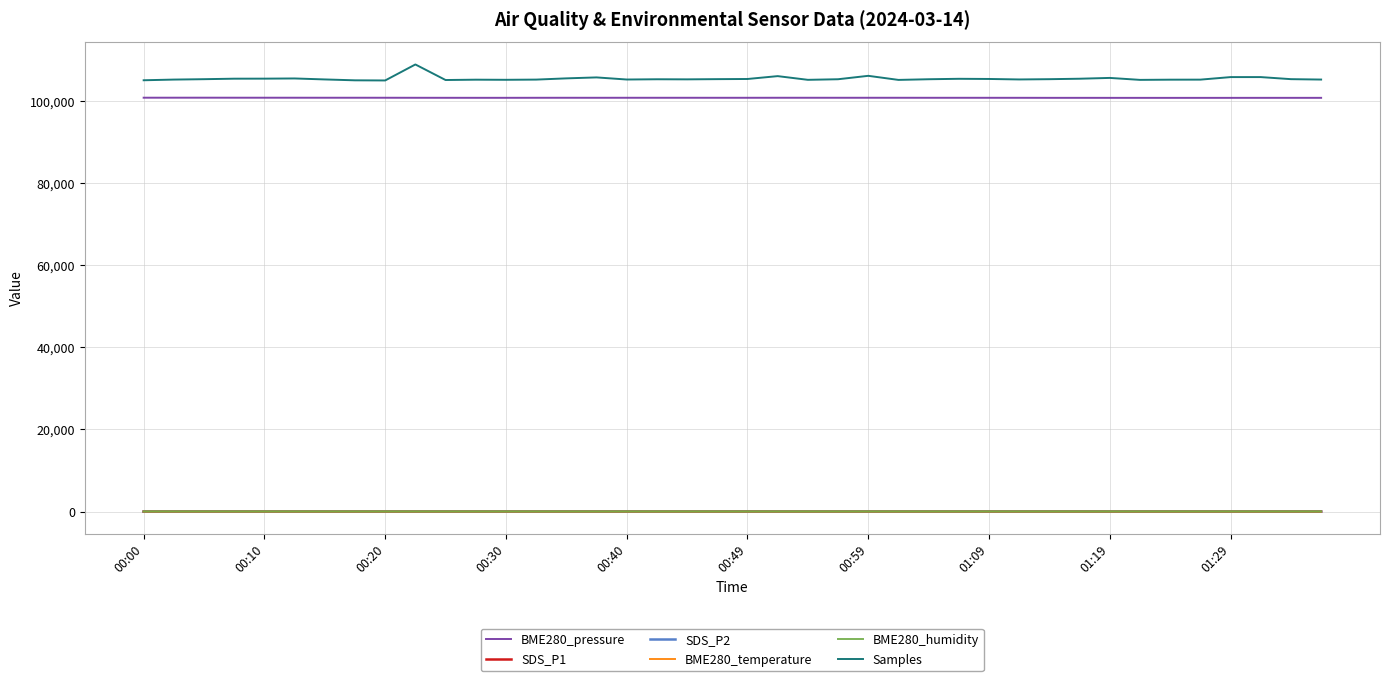

True or false: SDS_P1 and BME280_pressure intersect in this chart.

False